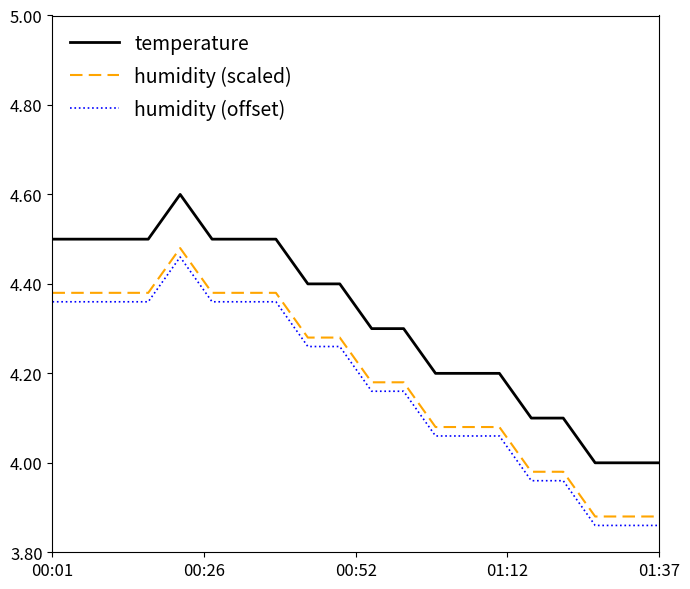

How many temperature values are between 4 and 5?

20